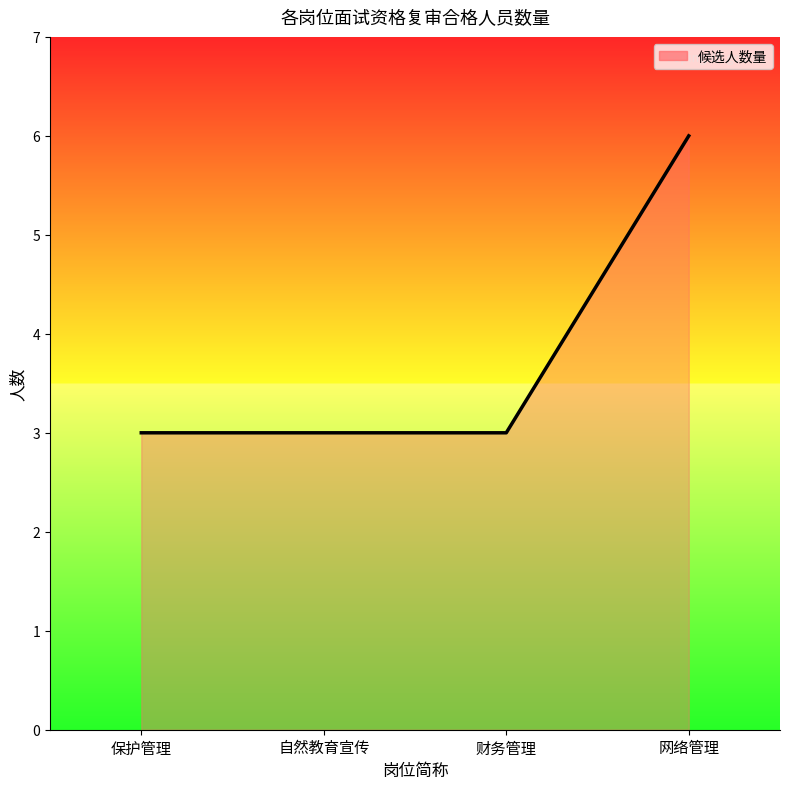

What is the change in value from 自然教育宣传 to 网络管理?

+3